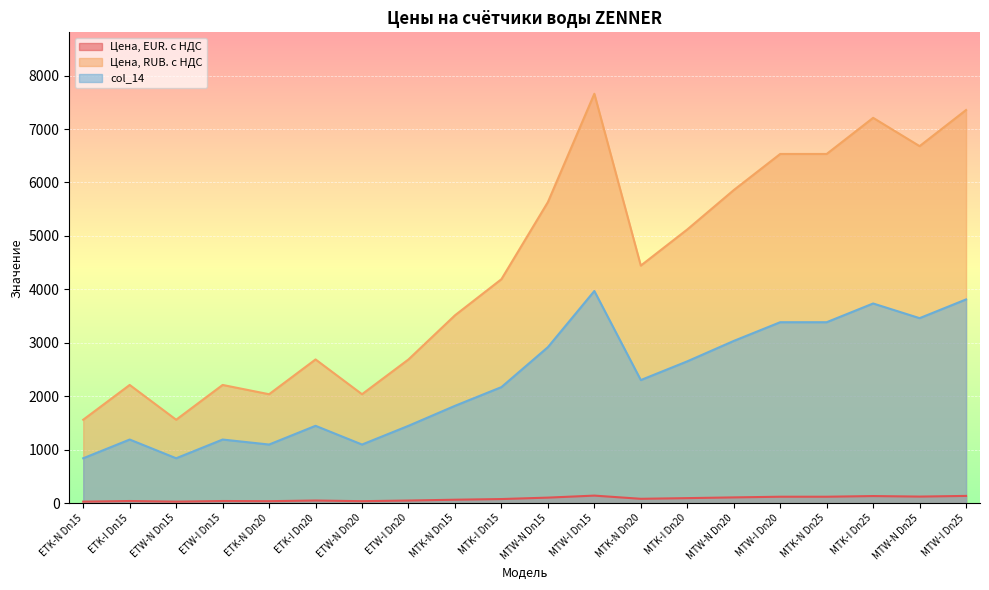

How many data points does each series have?

20